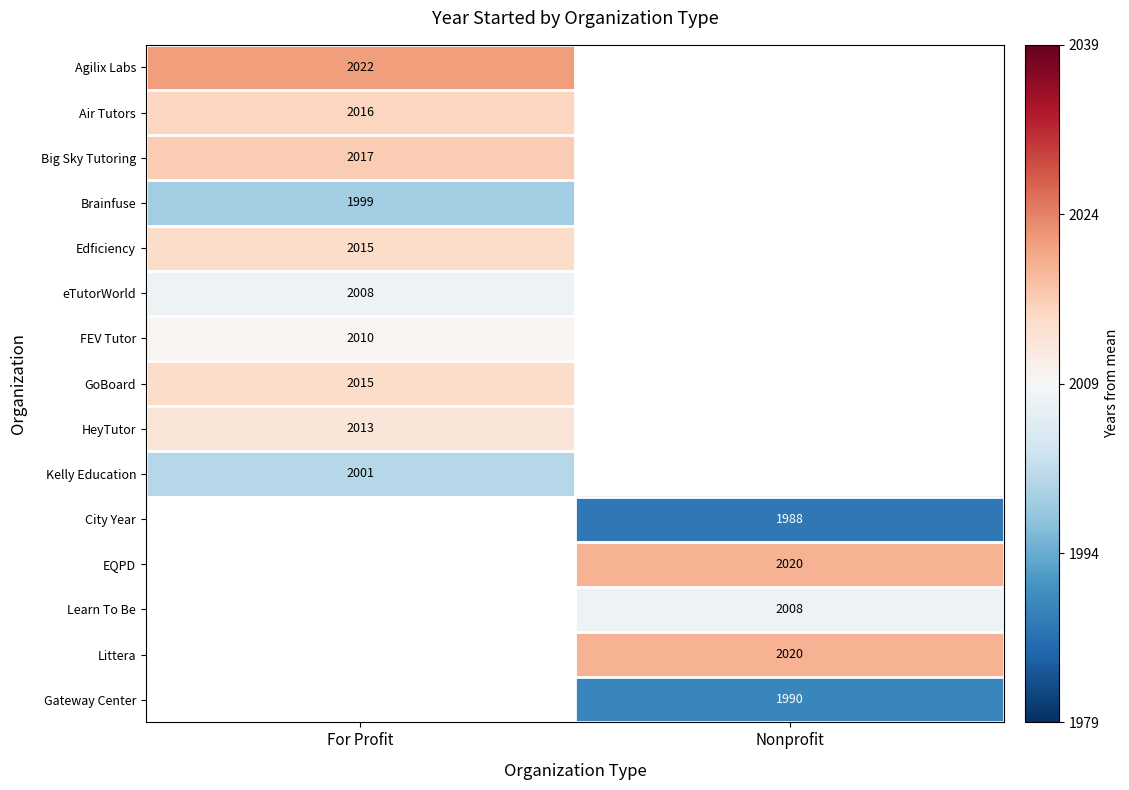

True or false: EQPD has a value of 15.5 at Nonprofit.

False